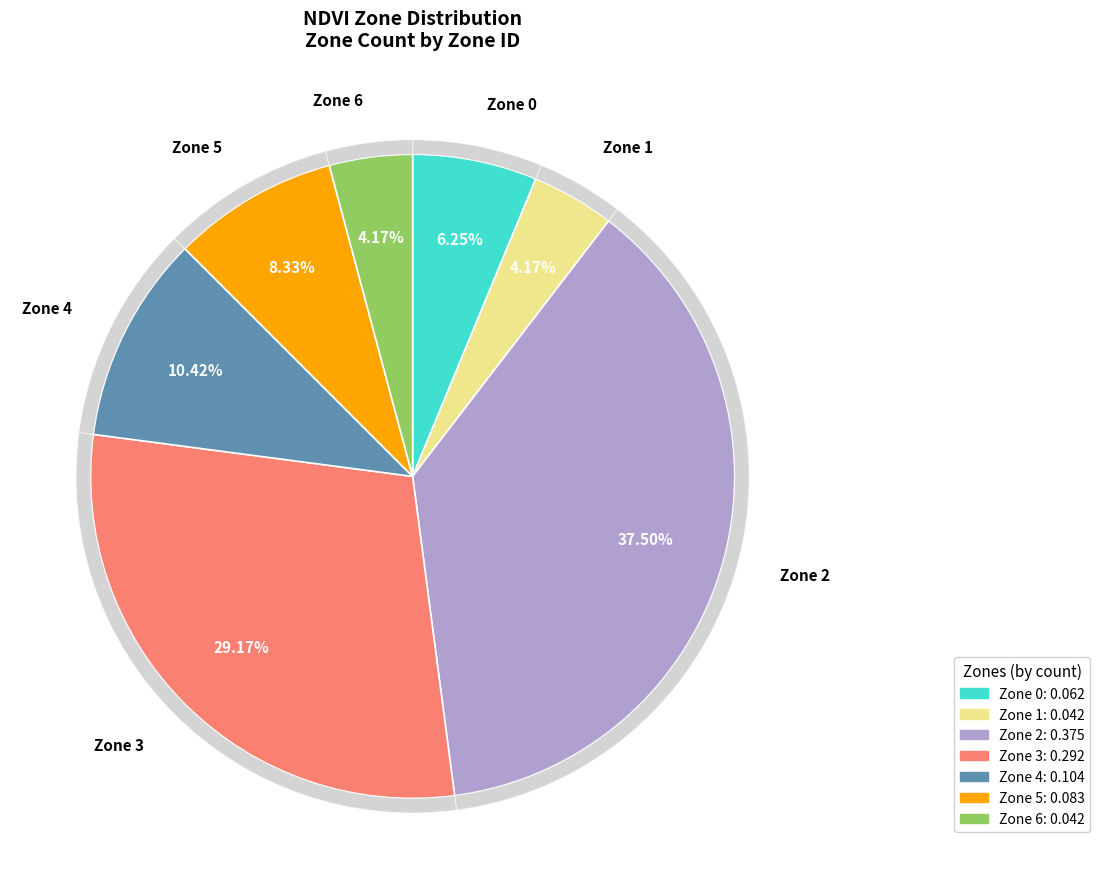

How many slices are in this pie chart?

7